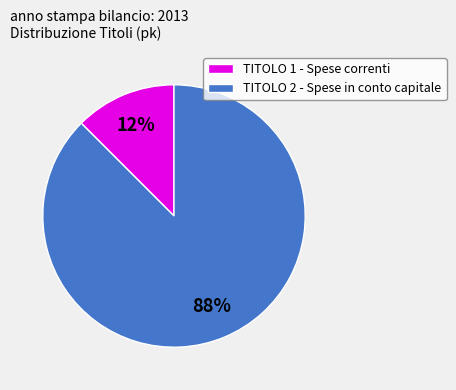

To the nearest percent, what is the average slice percentage?

50%